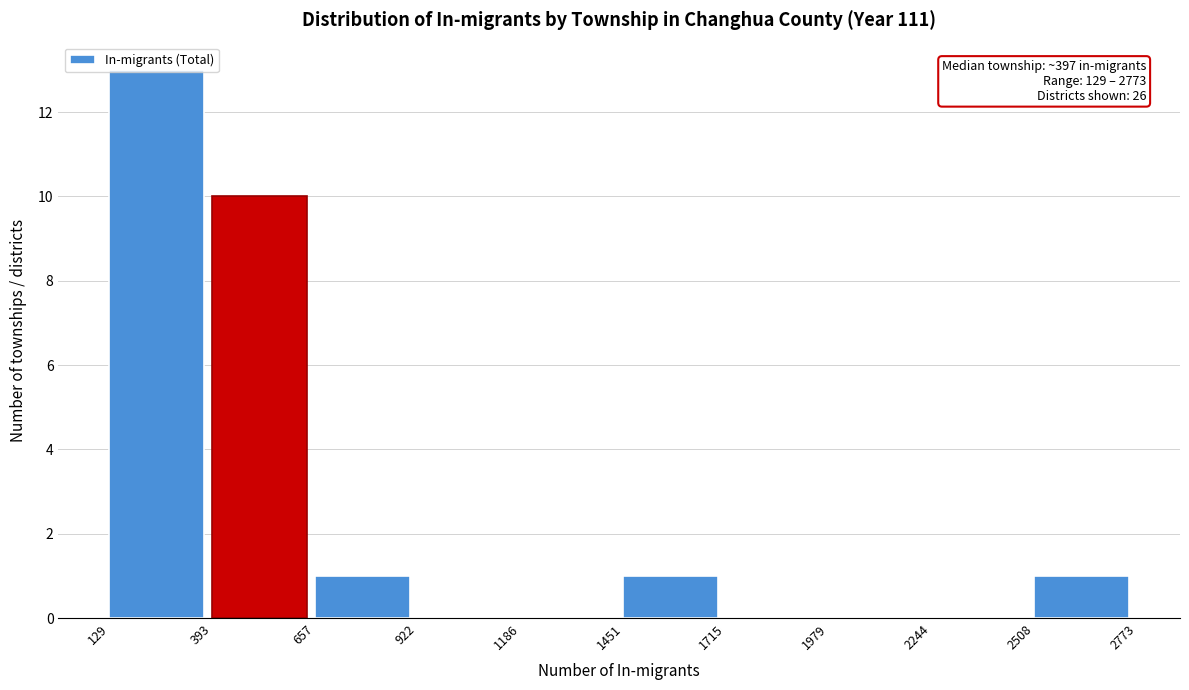

Which range on the x-axis has the tallest bar?

129 to 393